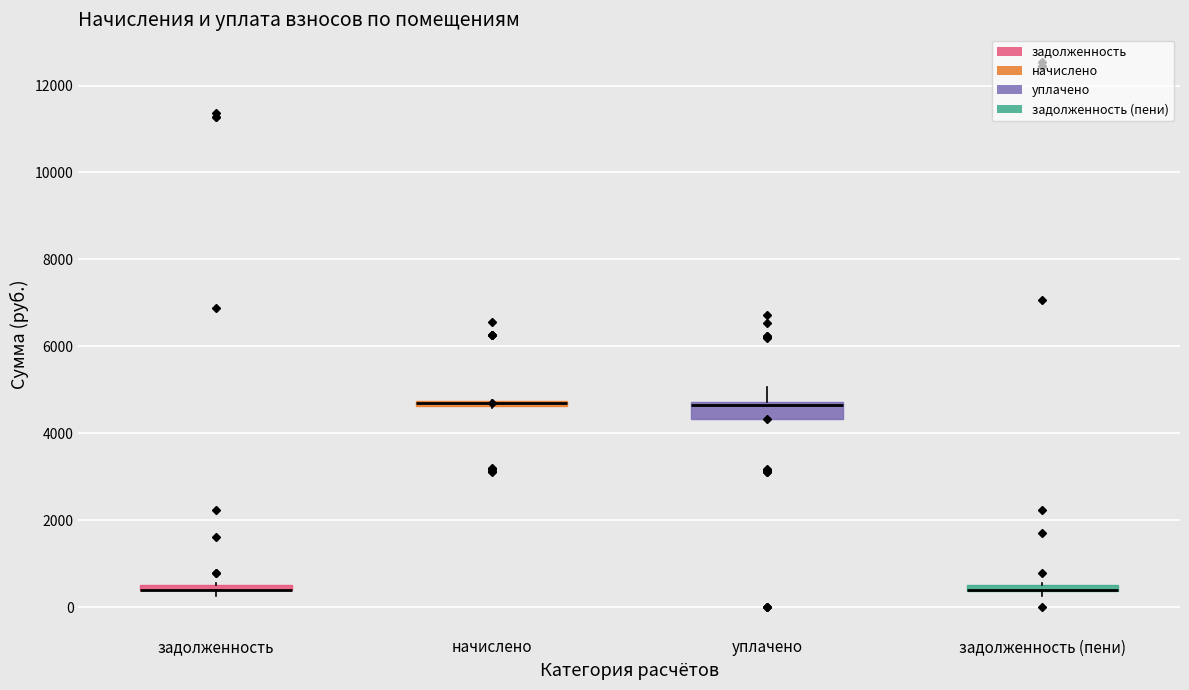

Which box is the tallest, from its lower edge to its upper edge?

уплачено